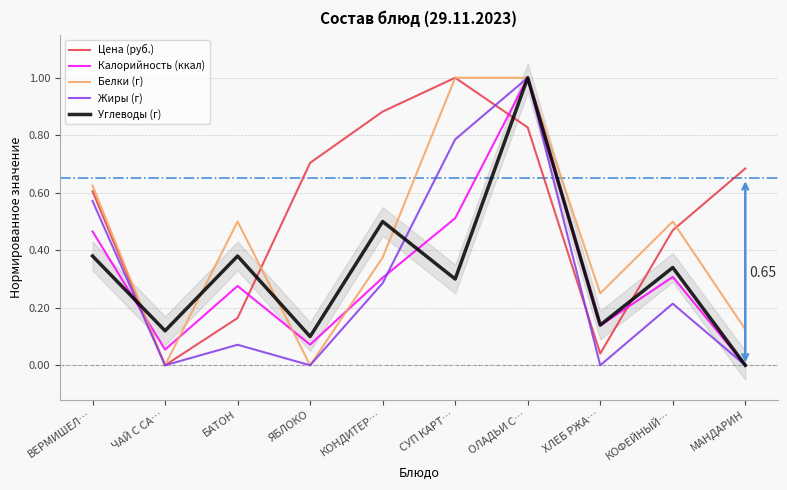

What is the sum of all Цена (руб.) values?

5.4